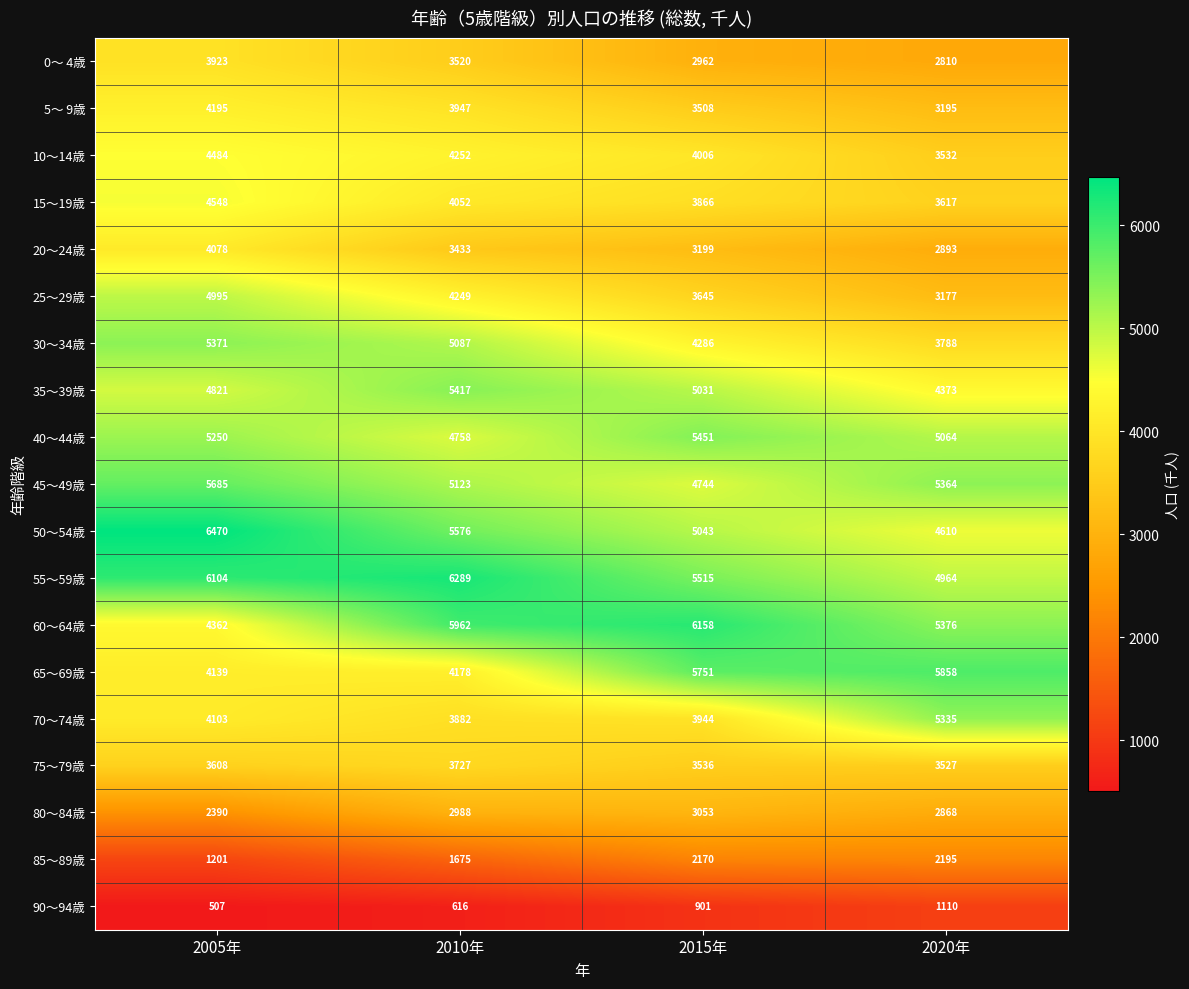

What is the sum of the 50～54歳 values at 2015年 and 2020年?

9653